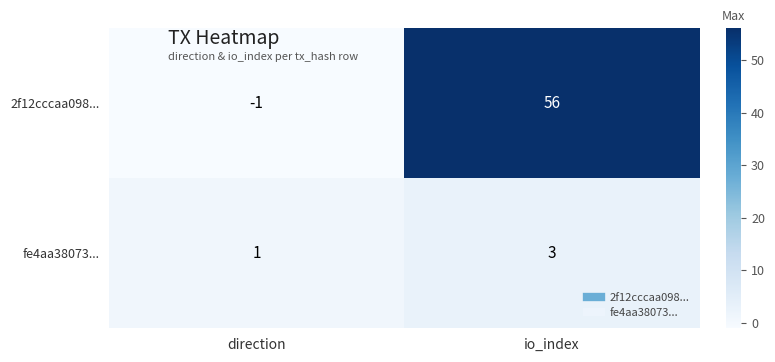

What is the total value across all series at io_index?

59